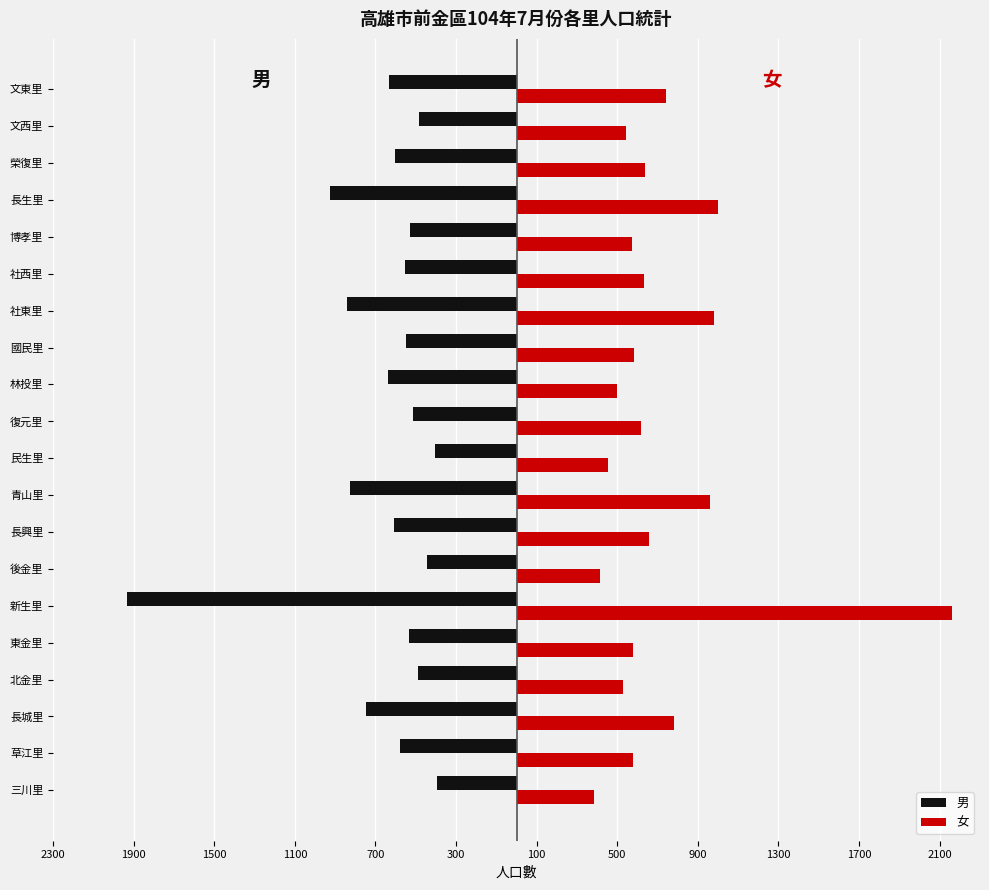

Rank the series by their maximum value, from highest to lowest.

女, 男